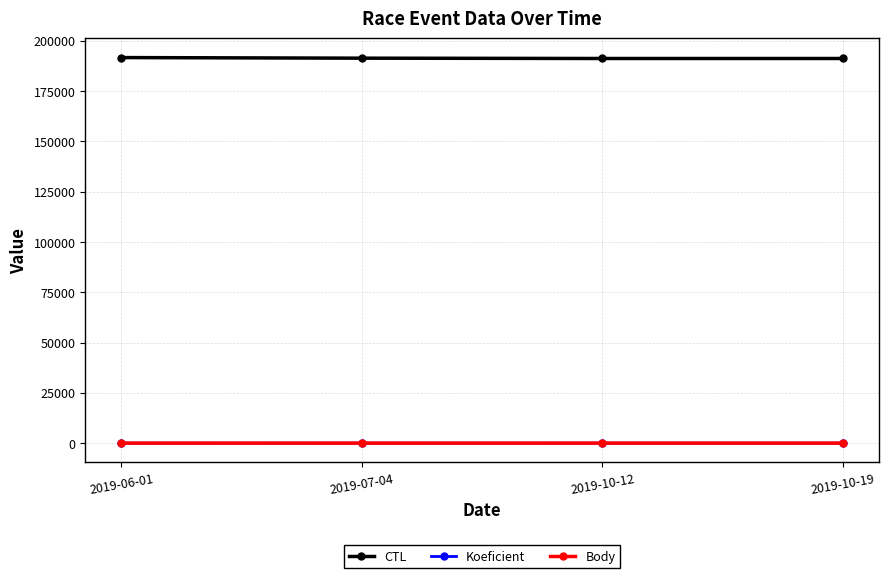

What are all the series names shown in the legend?

CTL, Koeficient, Body